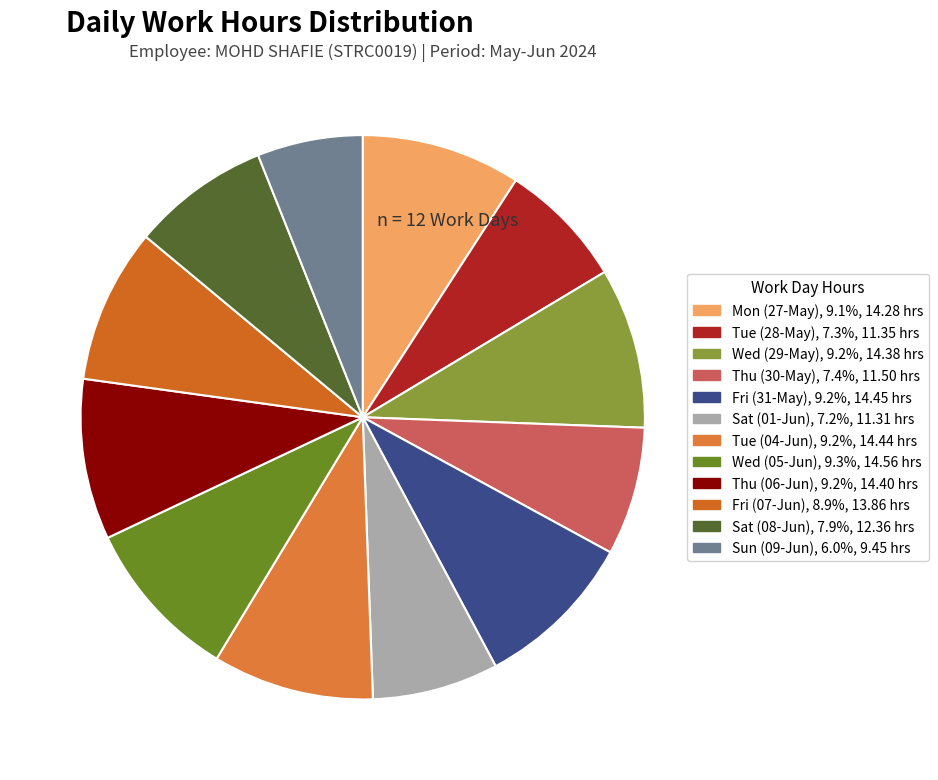

Is it true that Tue (04-Jun) is 16% of the pie?

False